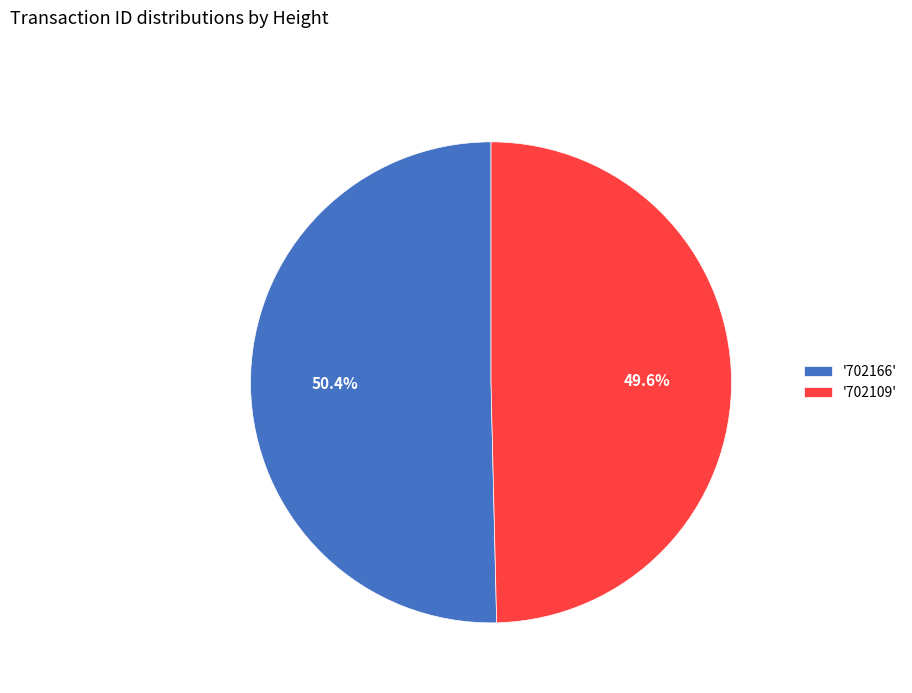

Which category has the biggest portion of the pie?

'702166'